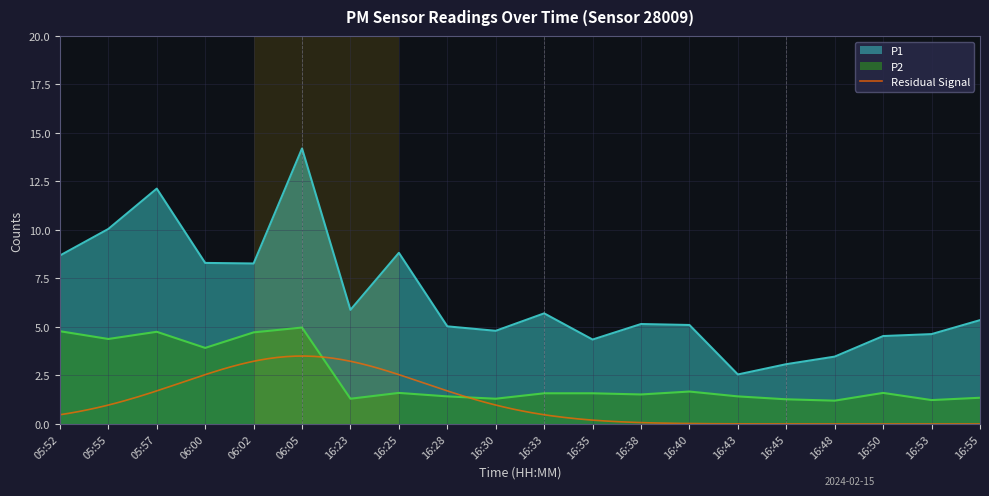

True or false: P1 and P2 cross at least once.

False